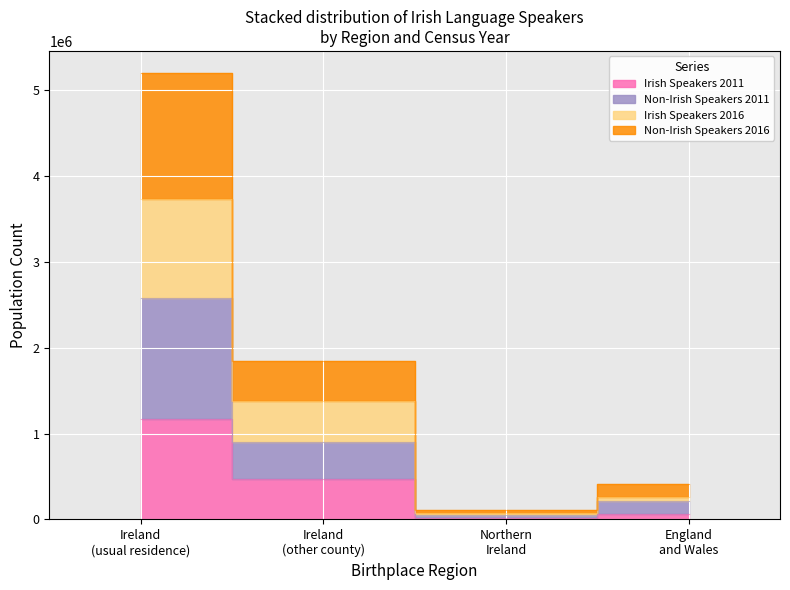

Where does the Irish Speakers 2011 series first go above 468533?

Ireland (usual residence)